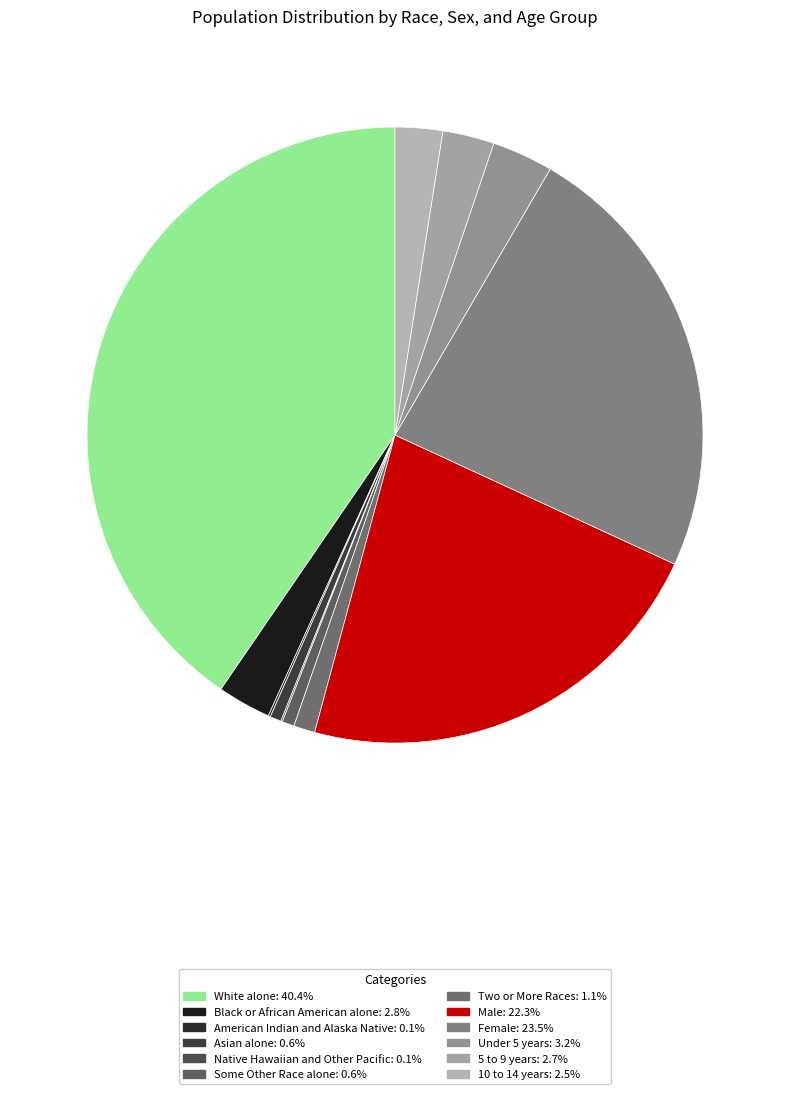

True or false: 10 to 14 years accounts for 2% of the total.

True